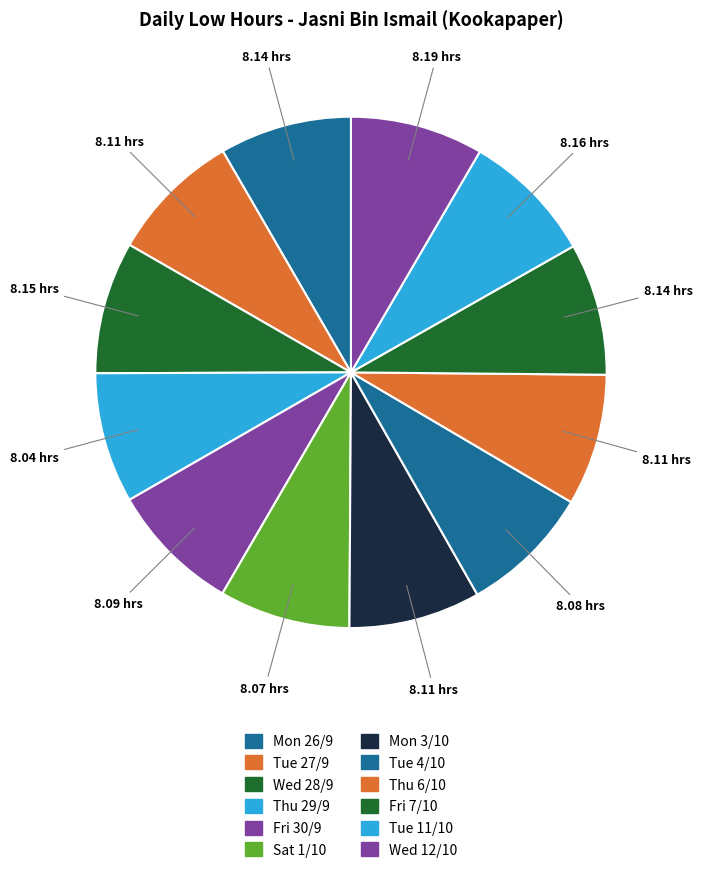

Rank the categories by value from lowest to highest.

Thu 29/9, Sat 1/10, Tue 4/10, Fri 30/9, Tue 27/9, Mon 3/10, Thu 6/10, Mon 26/9, Fri 7/10, Wed 28/9, Tue 11/10, Wed 12/10